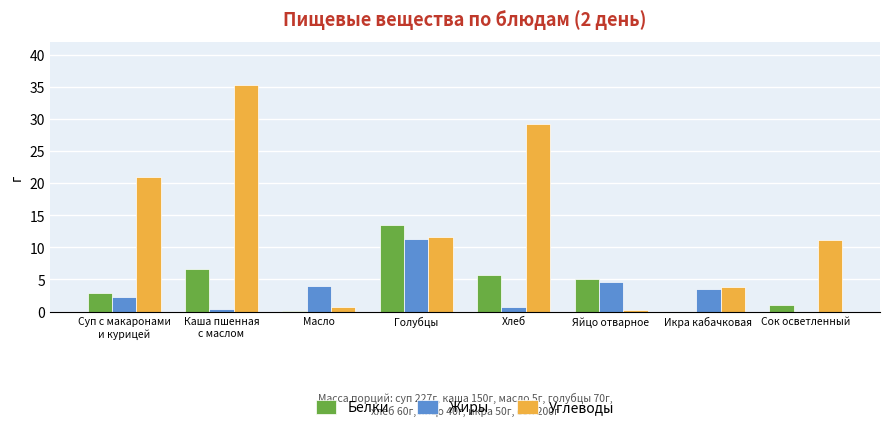

Where does the Белки series first go above 5?

Каша пшенная
с маслом